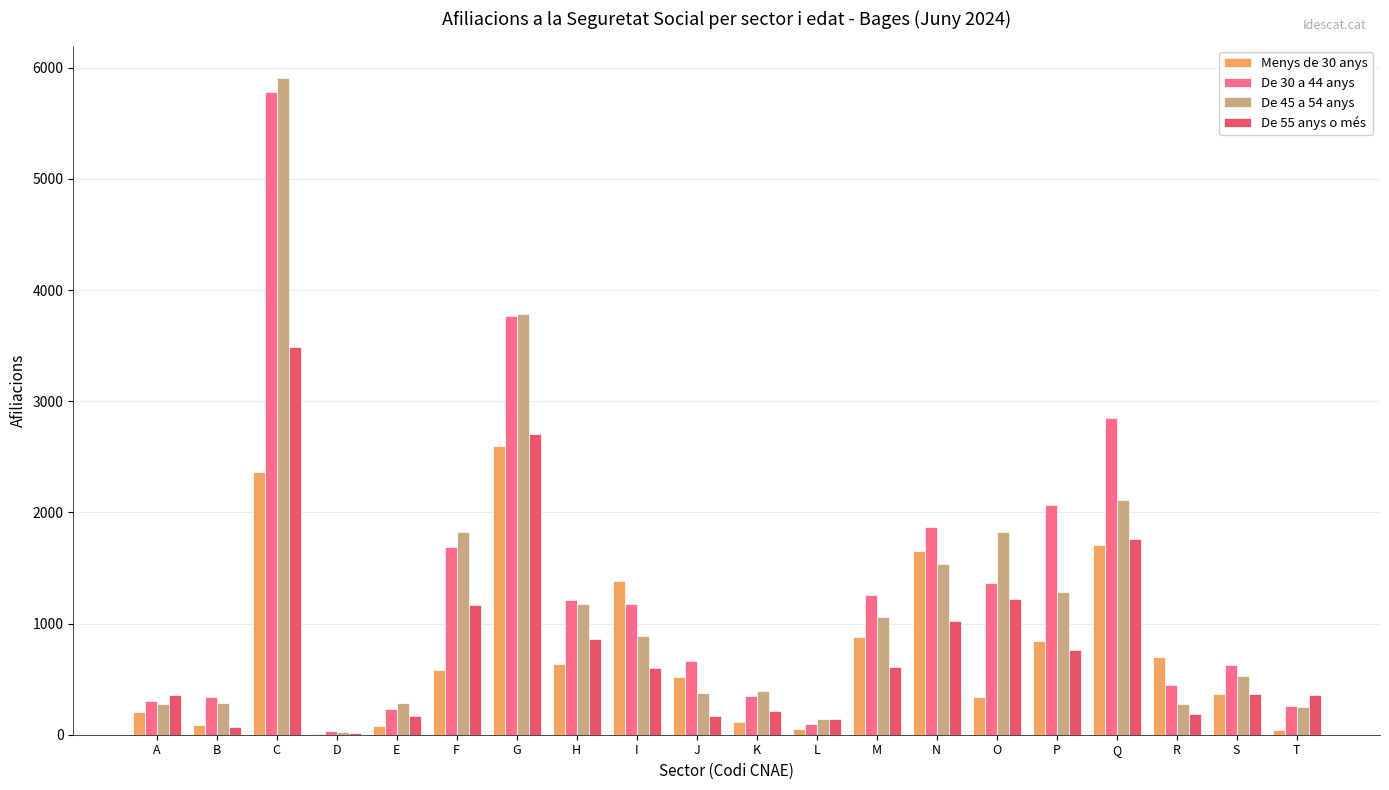

What is the total value across all series at A?

1135